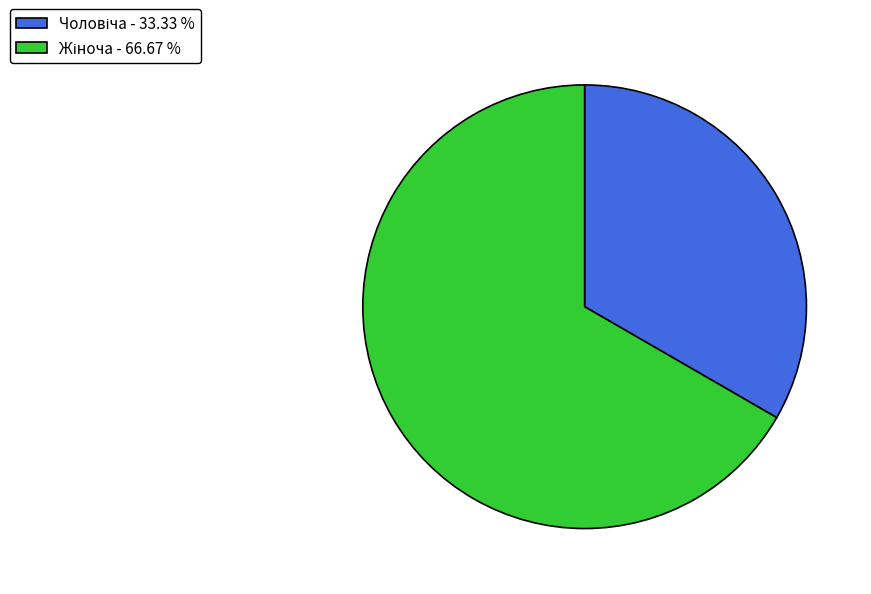

Does any single category account for the majority?

Yes